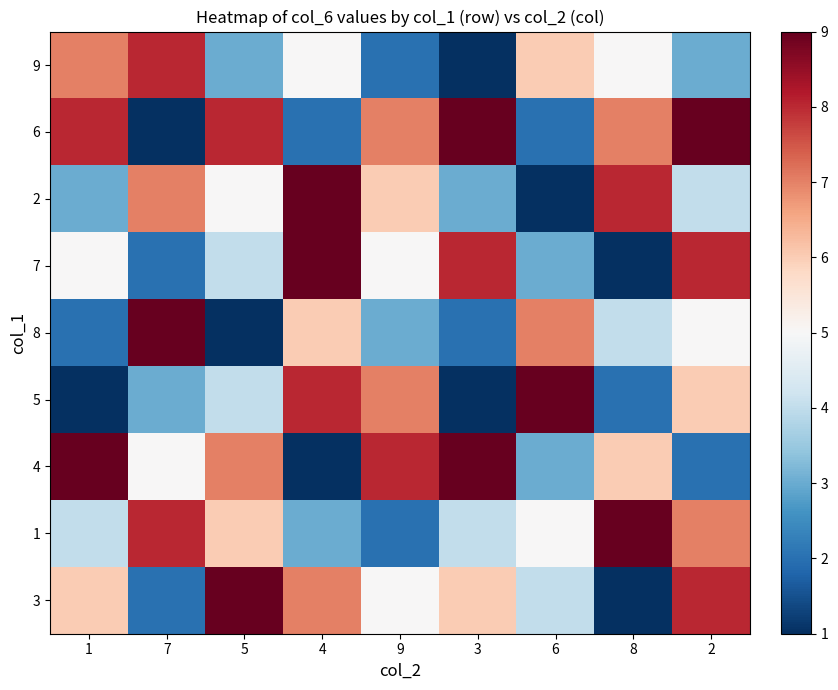

How many distinct data groups are displayed?

9